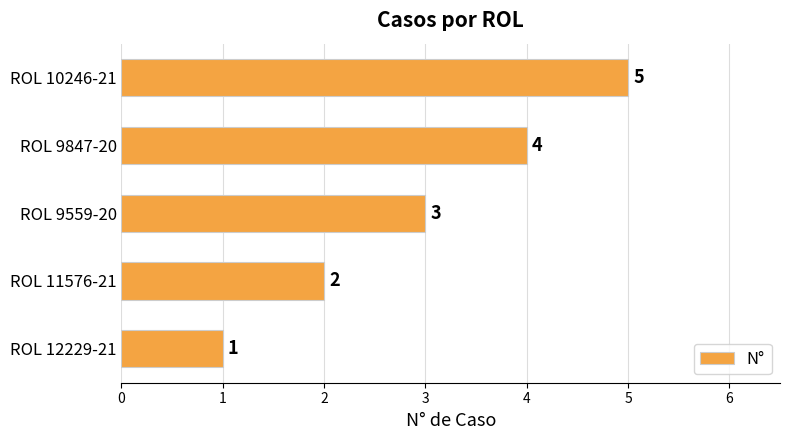

Are the bars horizontal?

Yes